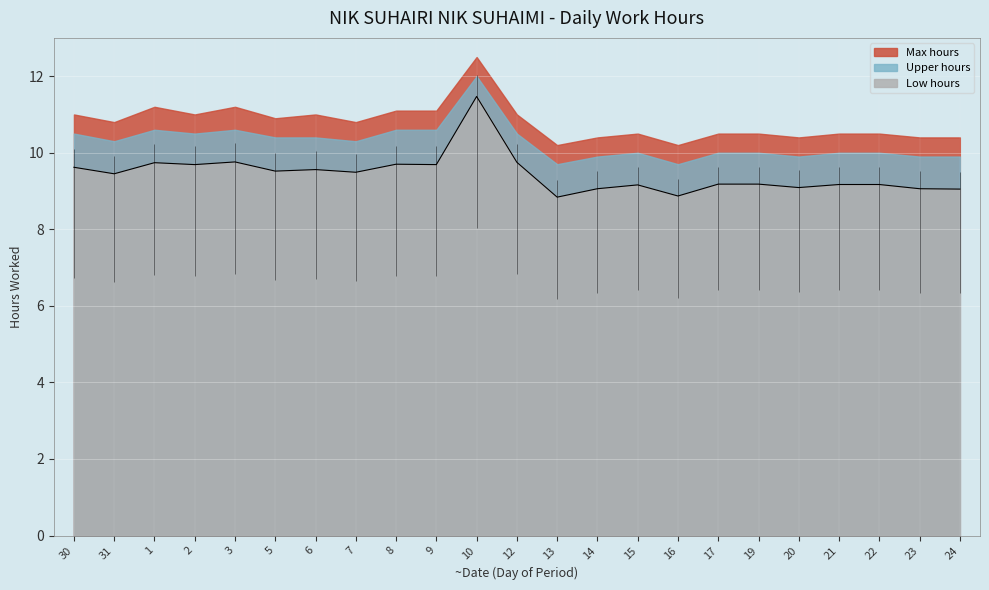

Reading right to left, extract all data points from this chart.

24=9.1	23=9.1	22=9.2	21=9.2	20=9.1	19=9.2	17=9.2	16=8.9	15=9.2	14=9.1	13=8.8	12=9.8	10=11.5	9=9.7	8=9.7	7=9.5	6=9.6	5=9.5	3=9.8	2=9.7	1=9.7	31=9.4	30=9.6